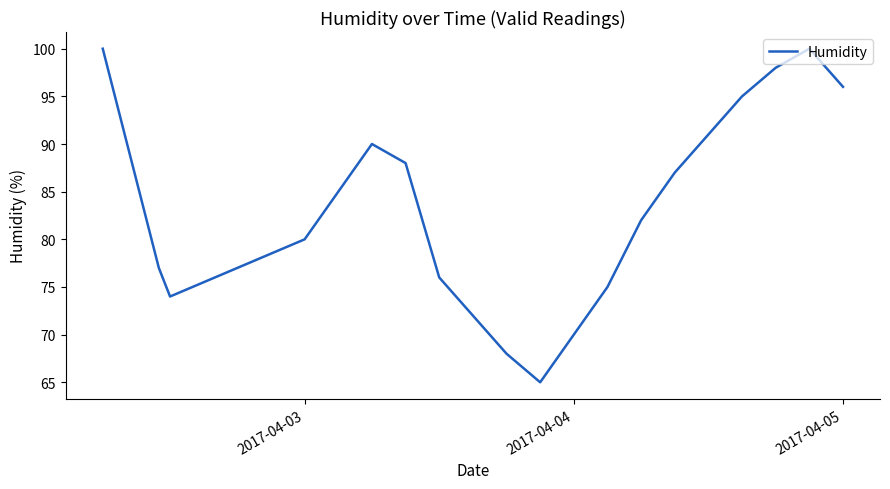

What is the average value?

83